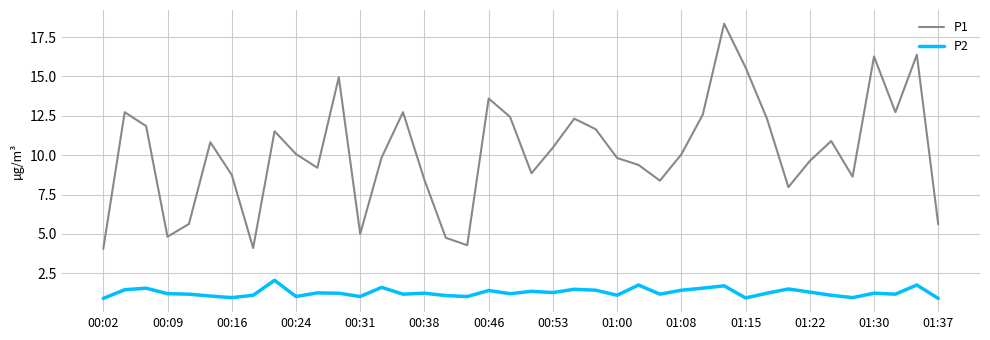

Which series has the largest total across all categories?

P1